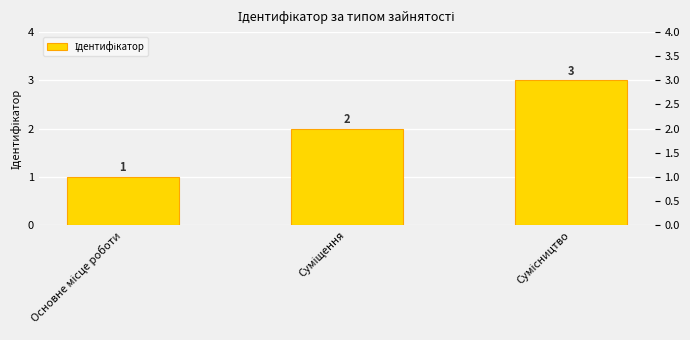

Rank the categories by value from highest to lowest.

Сумісництво, Суміщення, Основне місце роботи